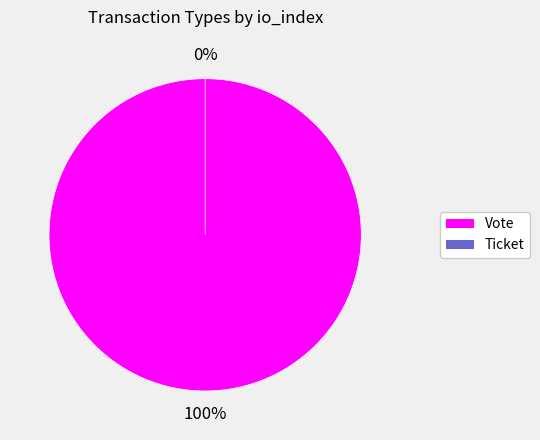

Which slice is the smallest?

Ticket